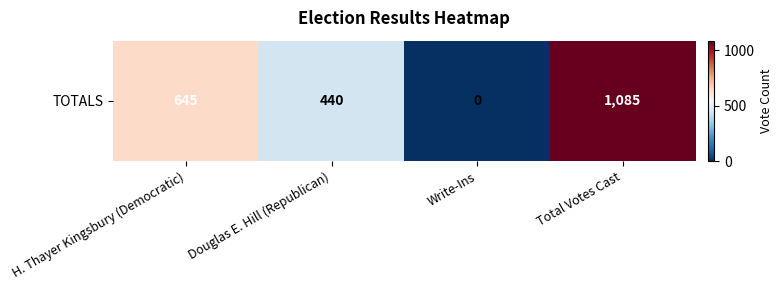

What is the change in value from H. Thayer Kingsbury (Democratic) to Total Votes Cast?

+440